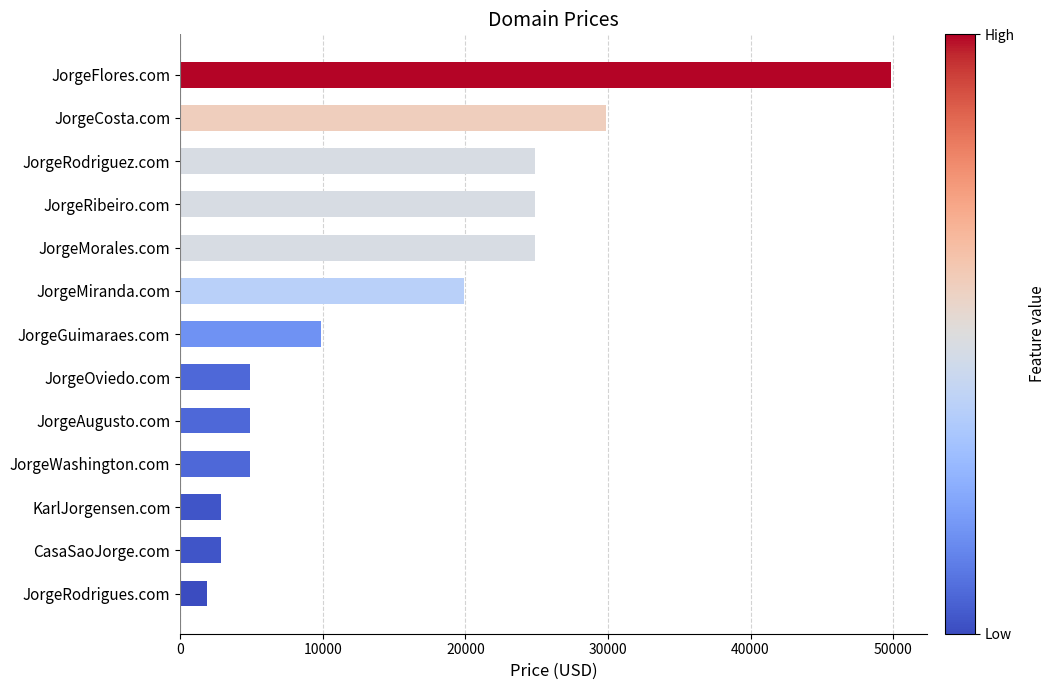

Between JorgeAugusto.com and CasaSaoJorge.com, which is larger?

JorgeAugusto.com